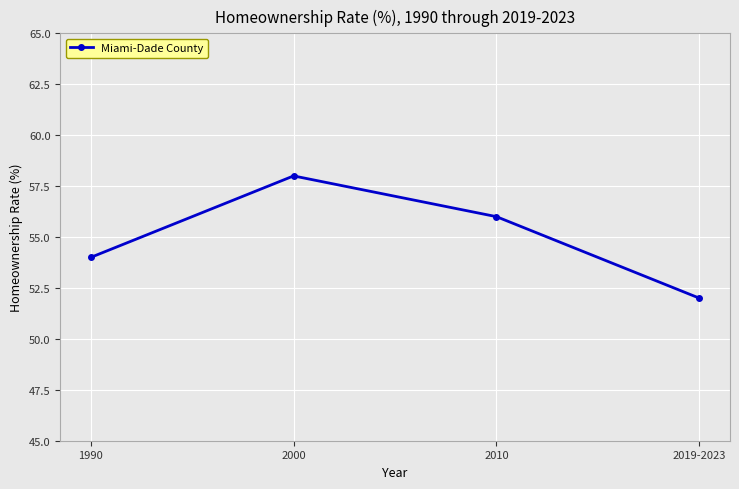

The value at 1990 is 54. True or false?

True